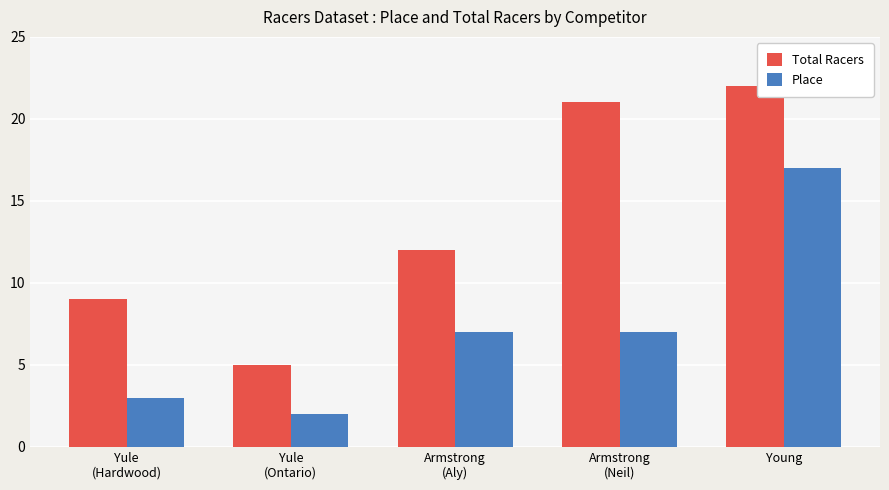

What is the difference between the second highest and second lowest values in the Total Racers series?

12